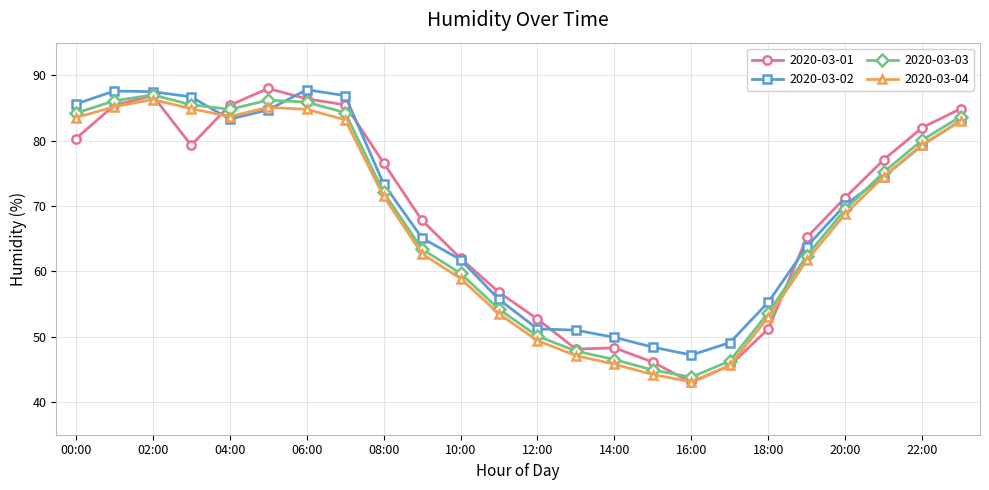

Which series ends up on top after the final intersection of 2020-03-02 and 2020-03-03?

2020-03-03